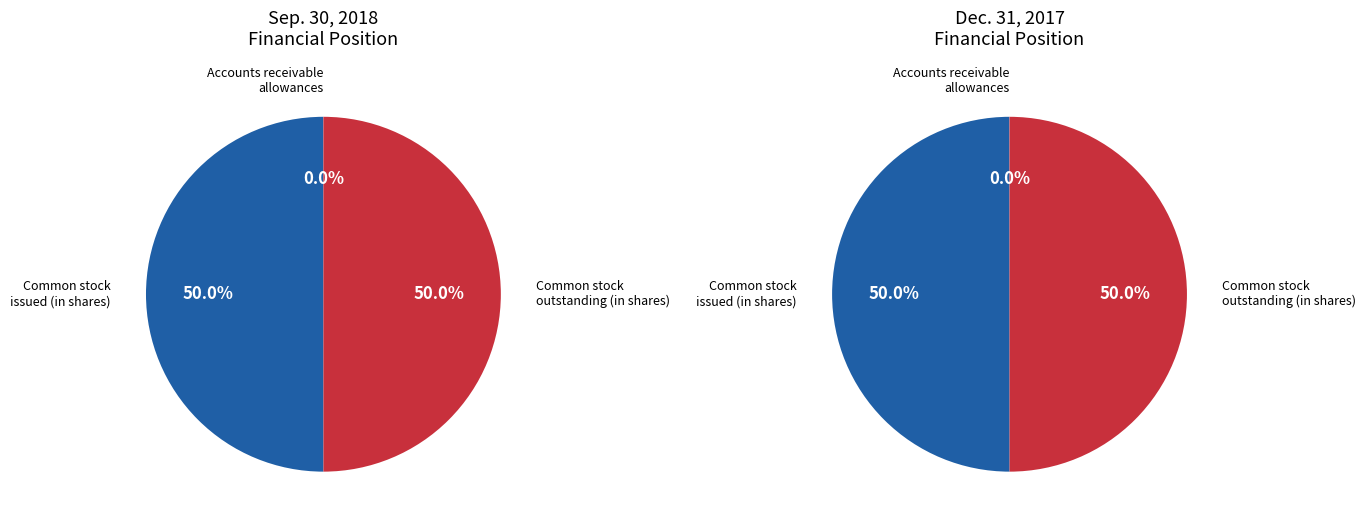

To the nearest percent, what is the average slice percentage?

33%